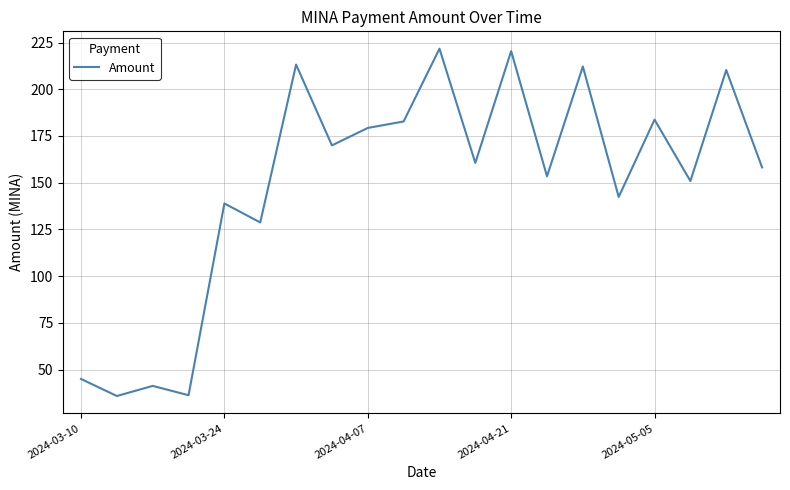

How many values are below 160?

10